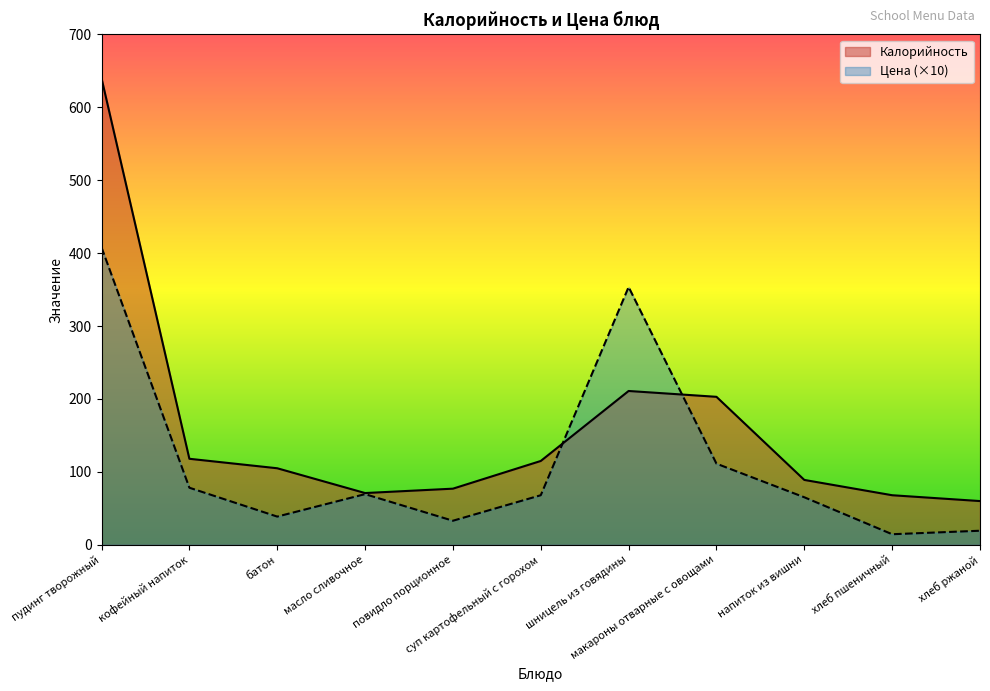

True or false: Калорийность and Цена cross at least once.

True